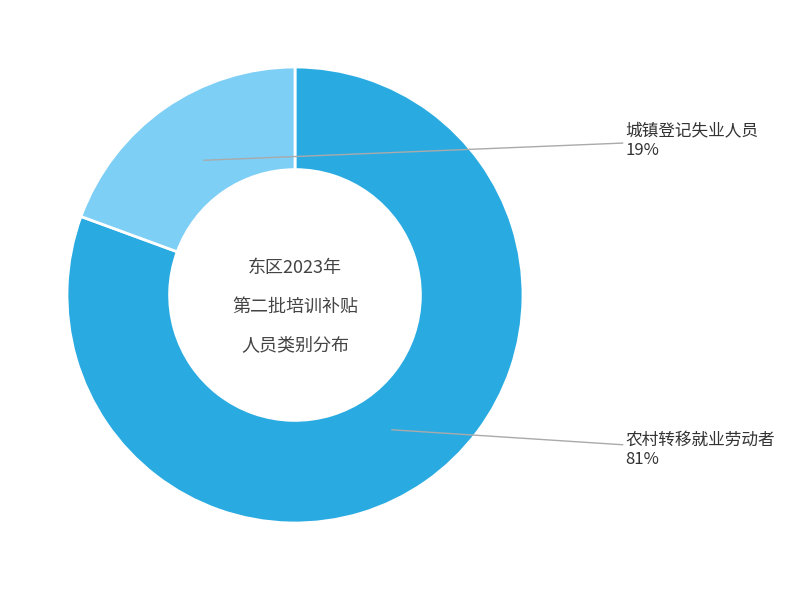

Rank the categories by value from highest to lowest.

农村转移就业劳动者, 城镇登记失业人员